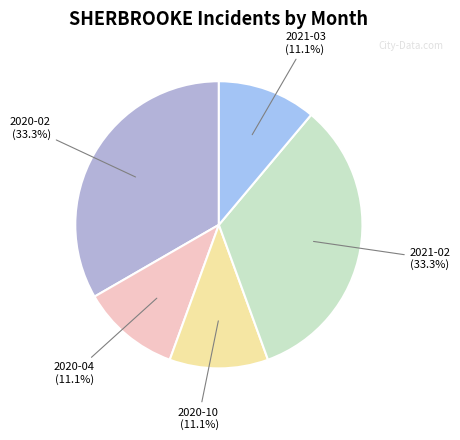

Count the number of slices in the pie.

5